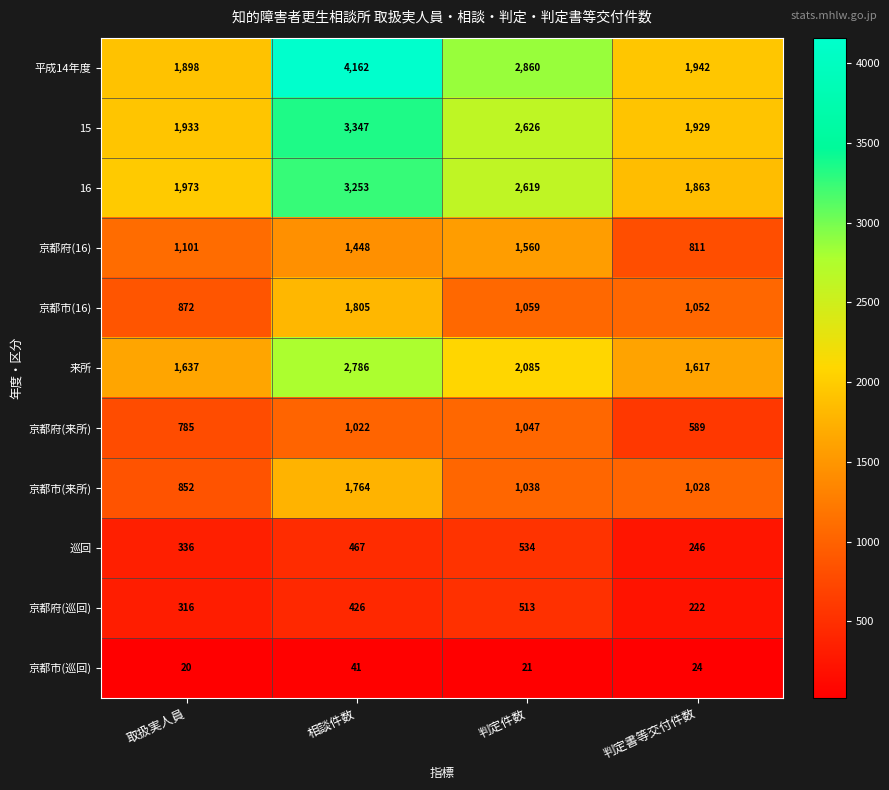

True or false: 巡回 has a value of 287 at 判定件数.

False